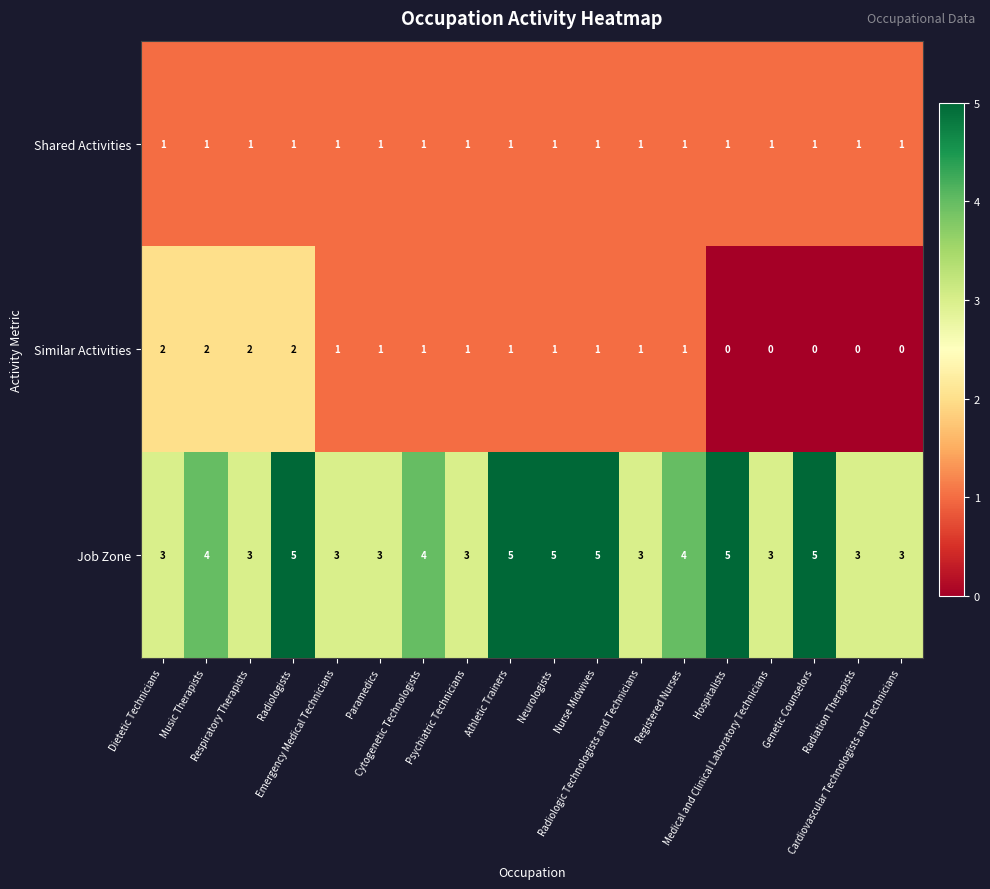

What is the sum of all Shared Activities values?

18